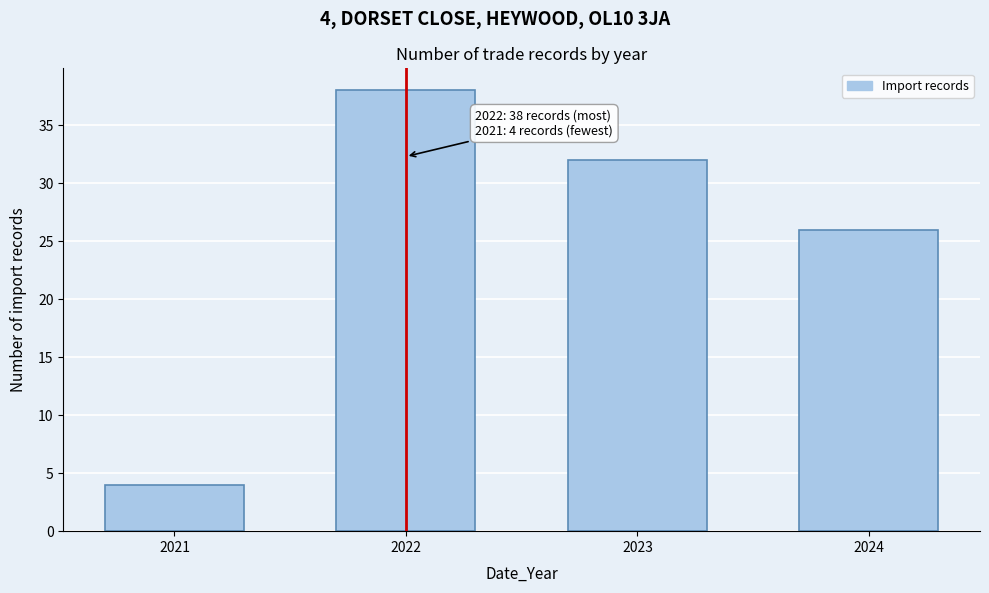

Reading right to left, extract all data points from this chart.

26	32	38	4